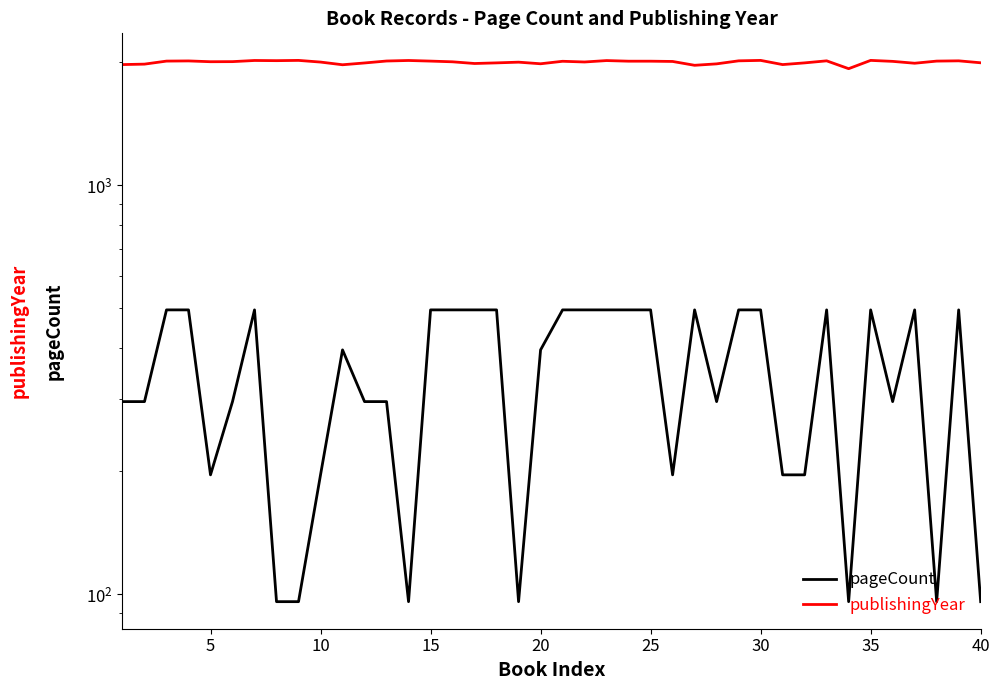

Count the number of categories in the chart.

40